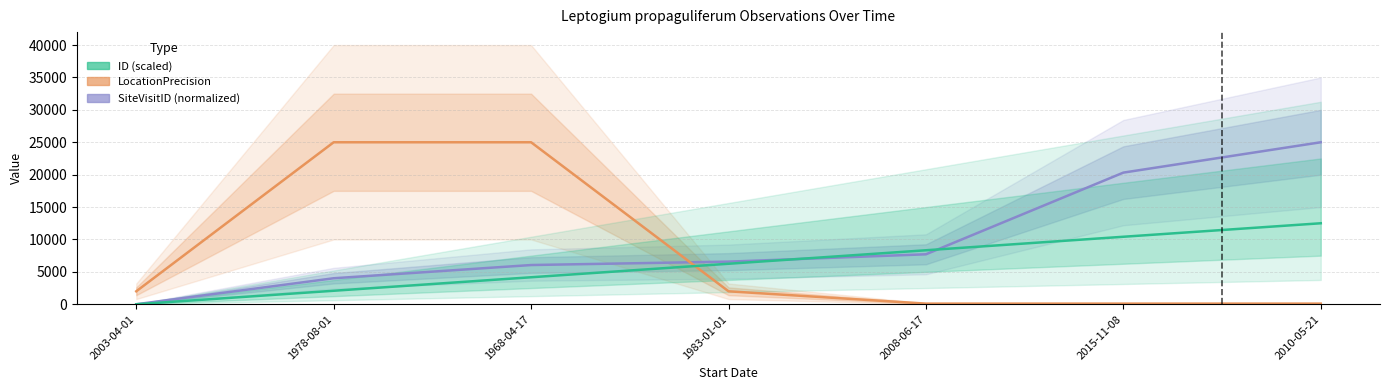

What is the difference between the second highest and minimum values in the SiteVisitID (normalized) series?

20316.3